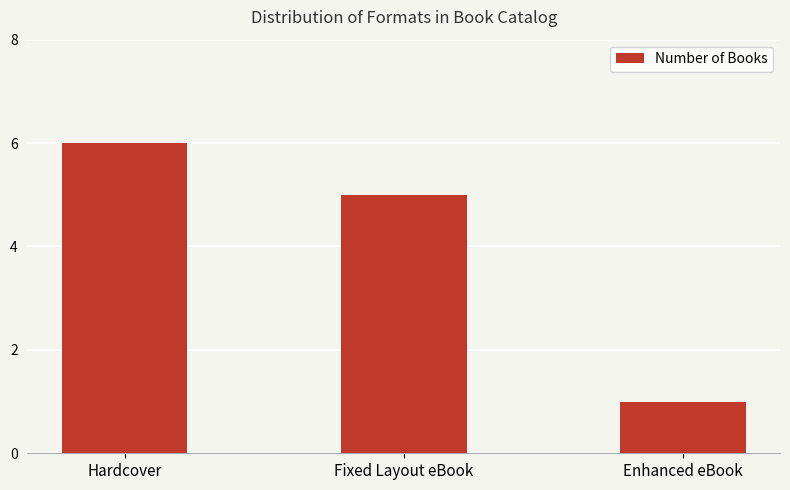

How many values are between 1 and 6?

3